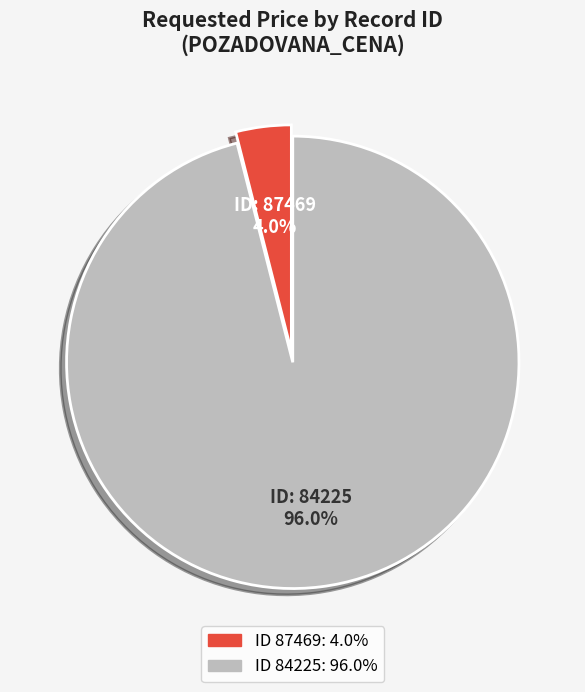

Is there a majority slice in this chart?

Yes